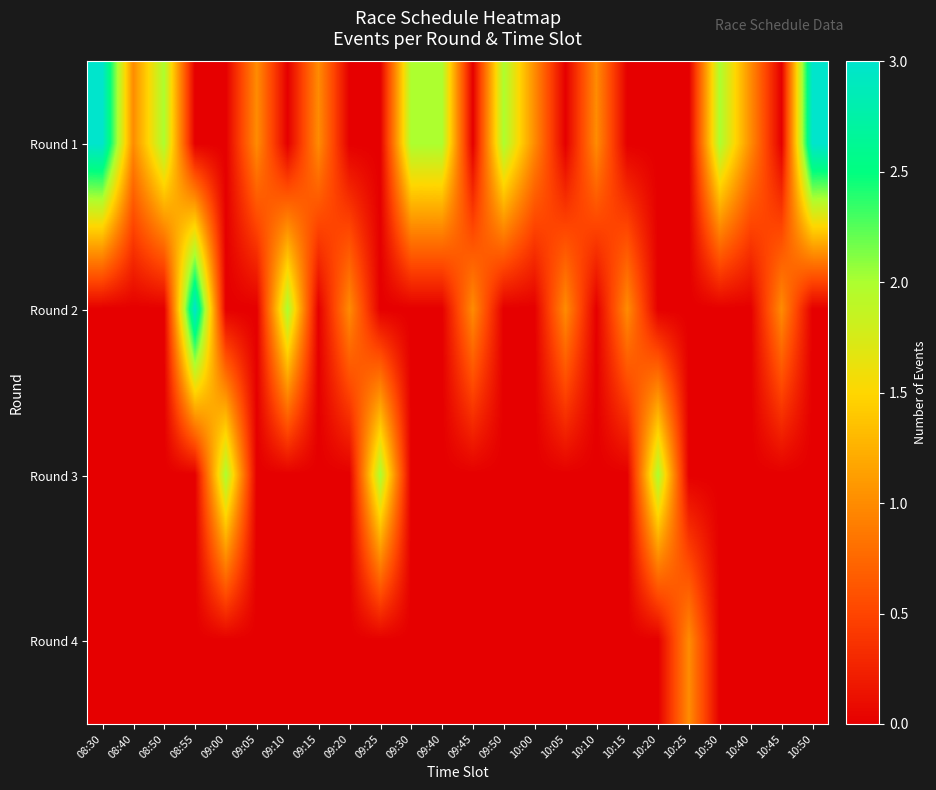

What is the total value across all series at 09:00?

2